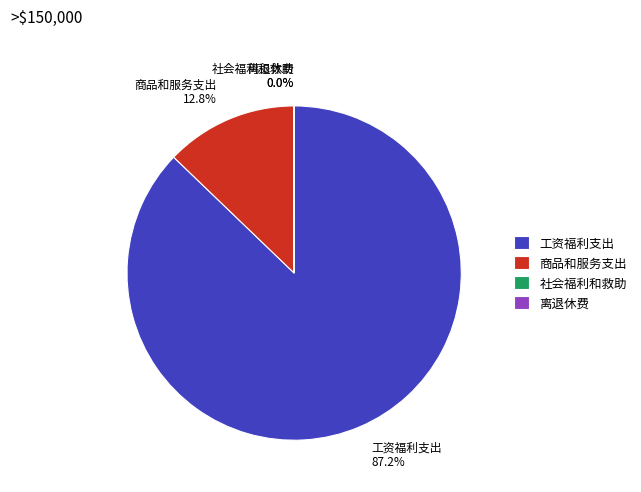

Which slice is the largest?

工资福利支出